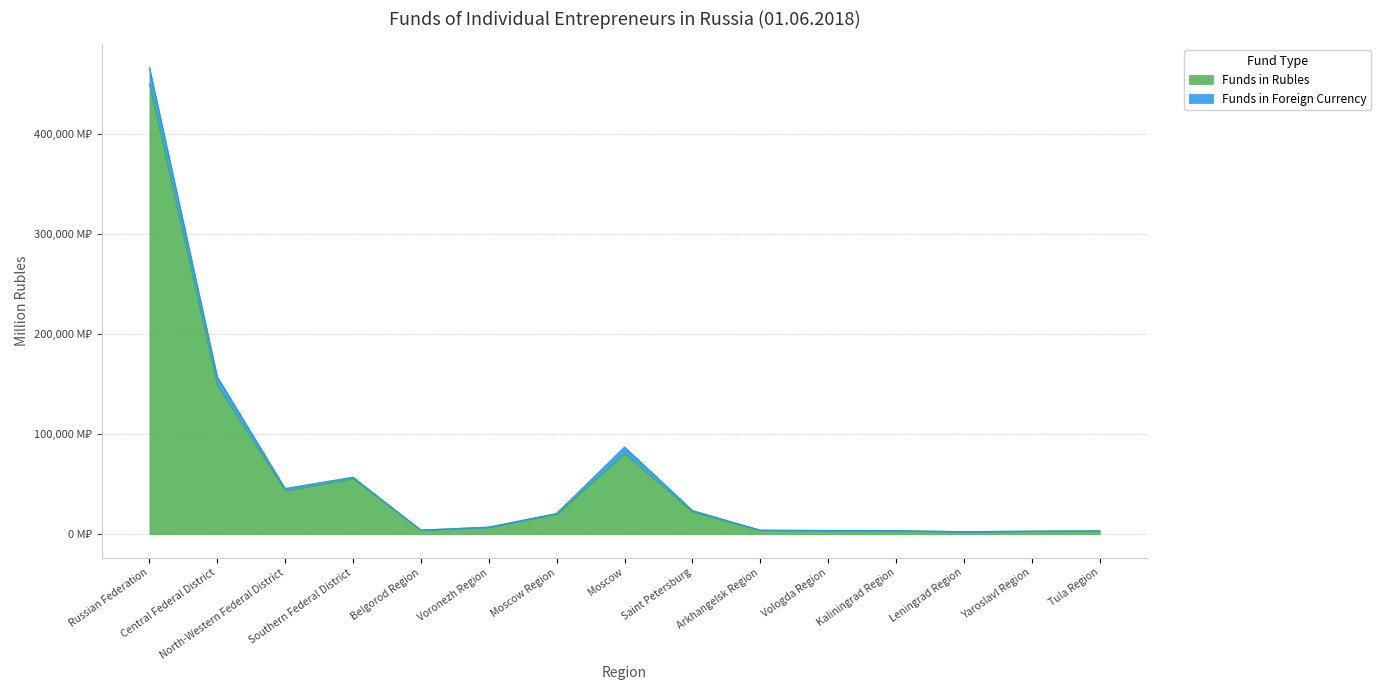

What is the average value?

56820